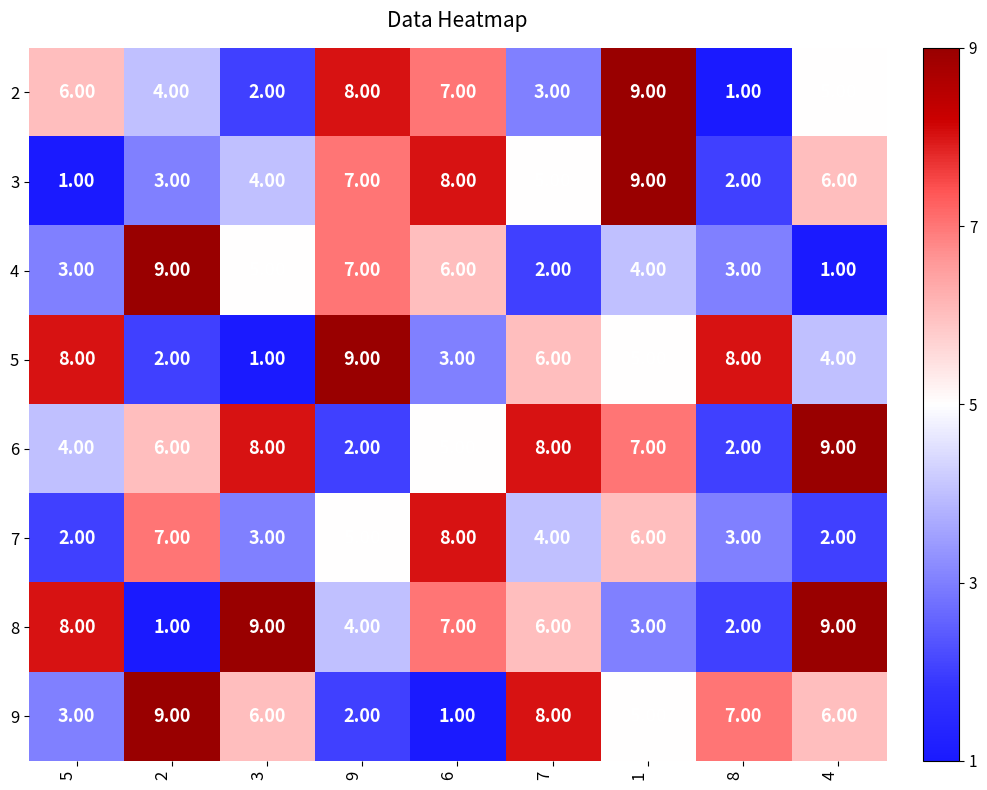

How many data points does each series have?

9